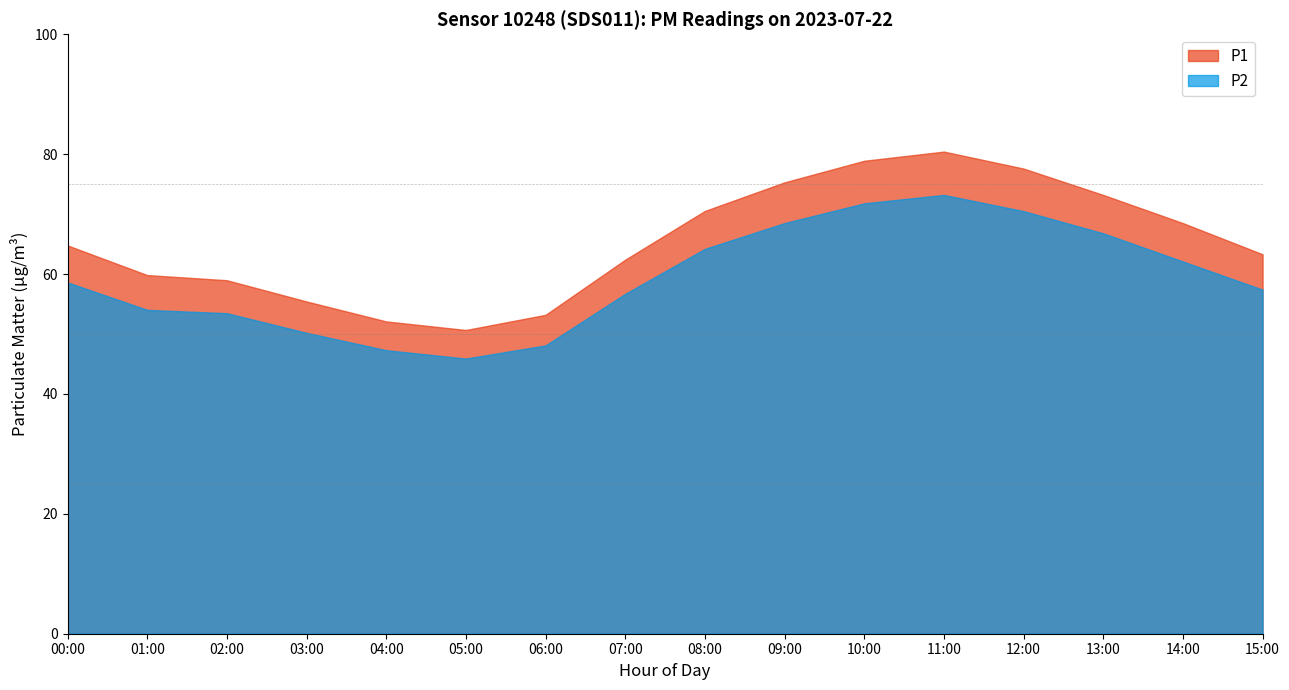

The value of P1 at 13:00 is 73.2. True or false?

True